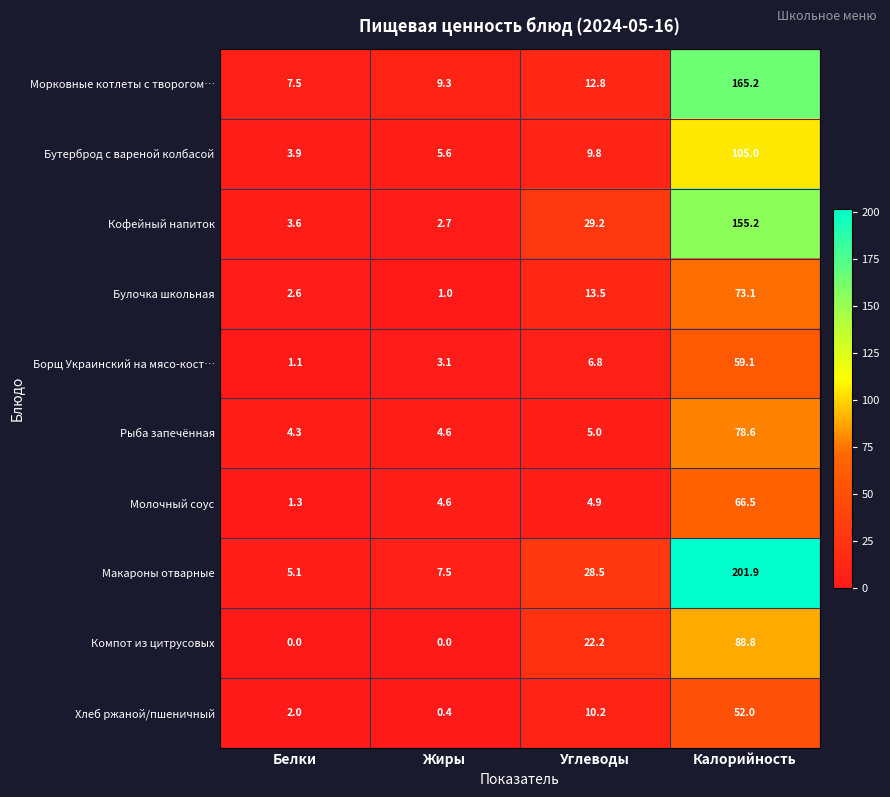

Which series has the largest range (max minus min)?

Макароны отварные